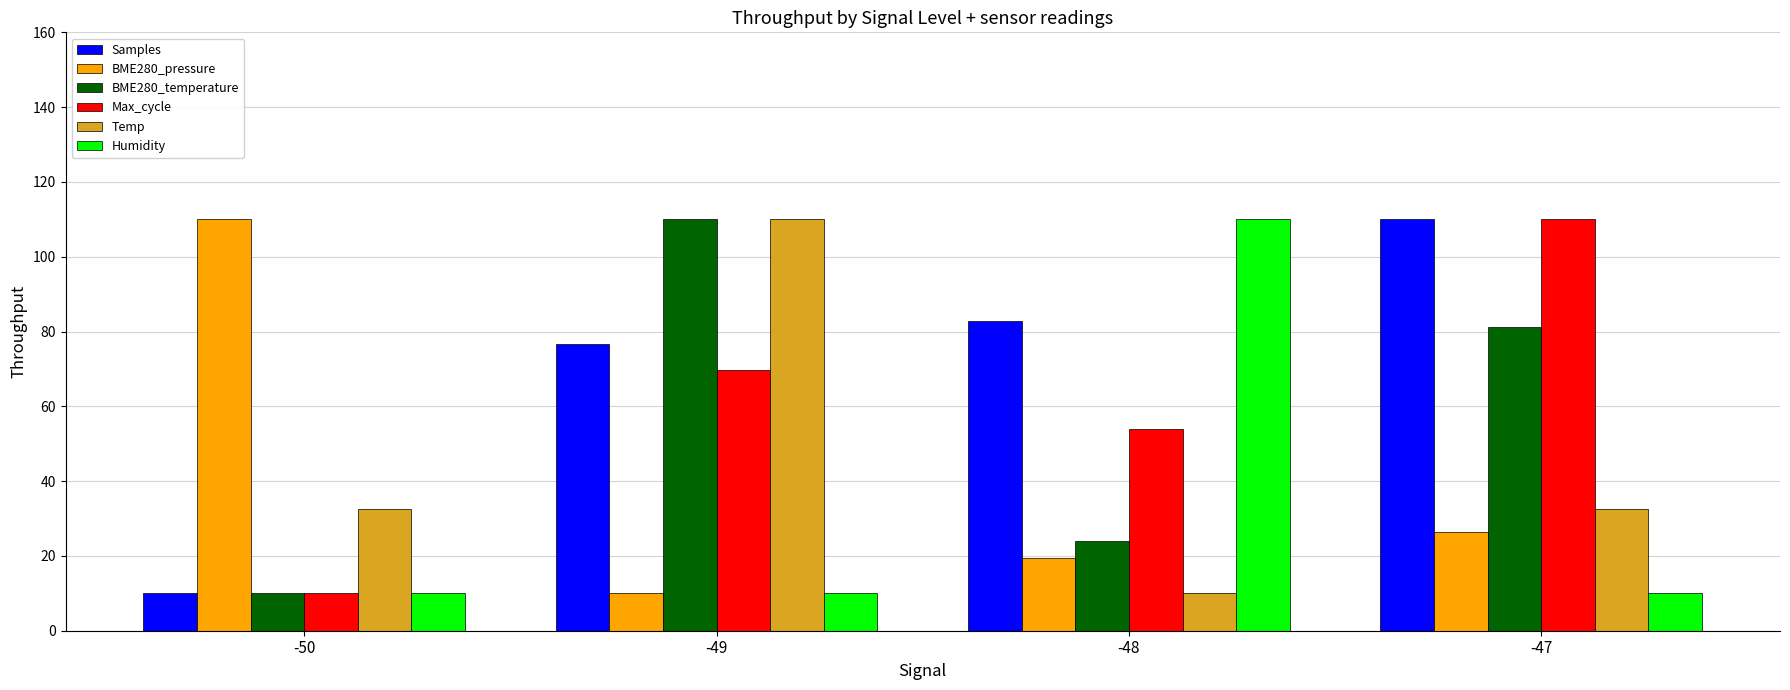

List the labels in order of BME280_pressure value, largest first.

-50, -47, -48, -49